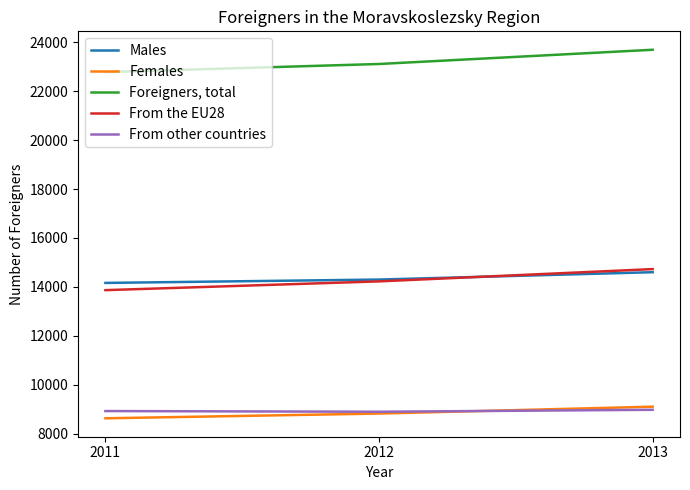

What is the highest value of the Females series?

9099